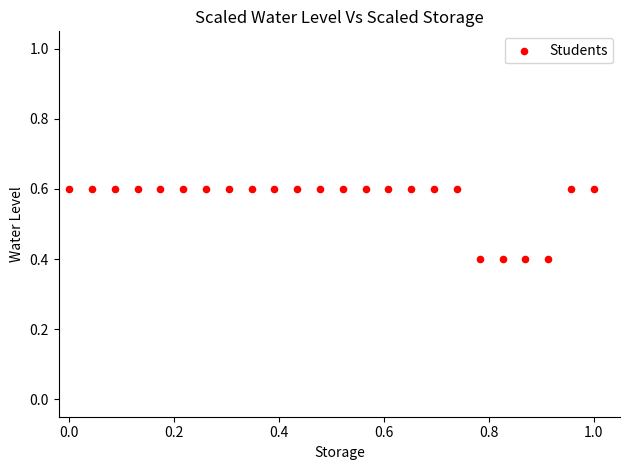

What is the range of X values (max minus min)?

1.0